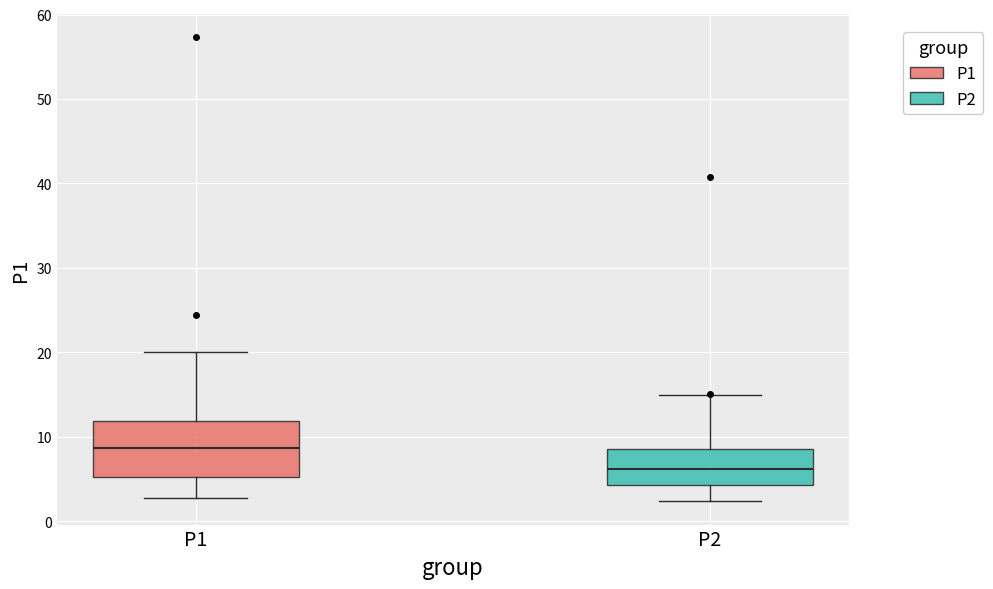

Where is the lower edge of the box for P2 on the y-axis? The values are not printed on the chart, so give them approximately, as read against the axis.

4